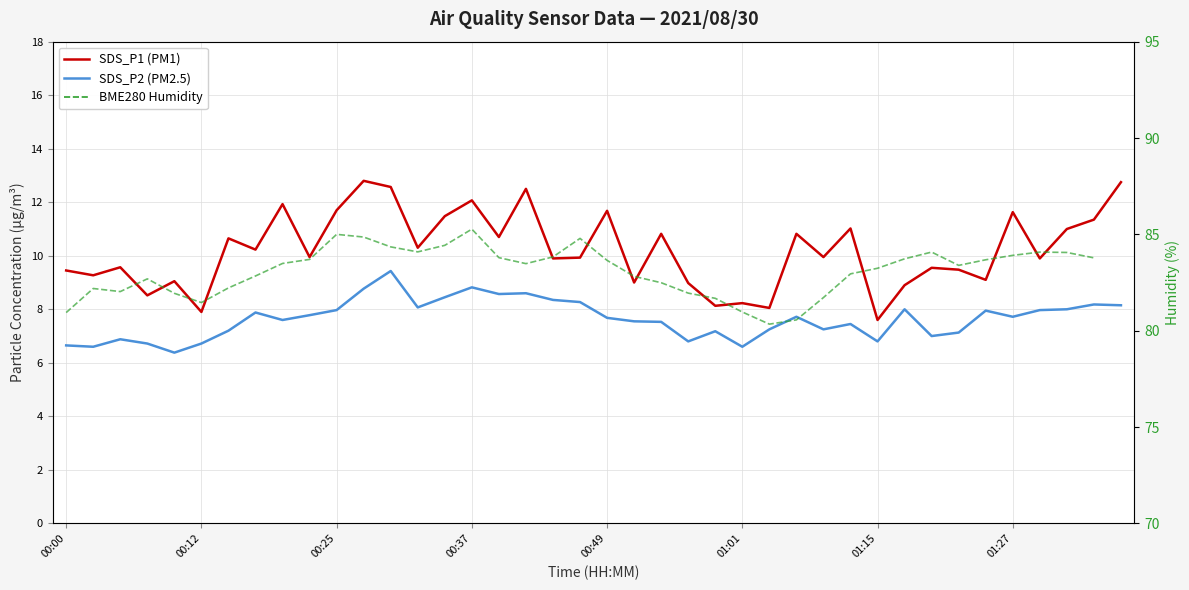

What are all the series names shown in the legend?

SDS_P1, SDS_P2, BME280_humidity